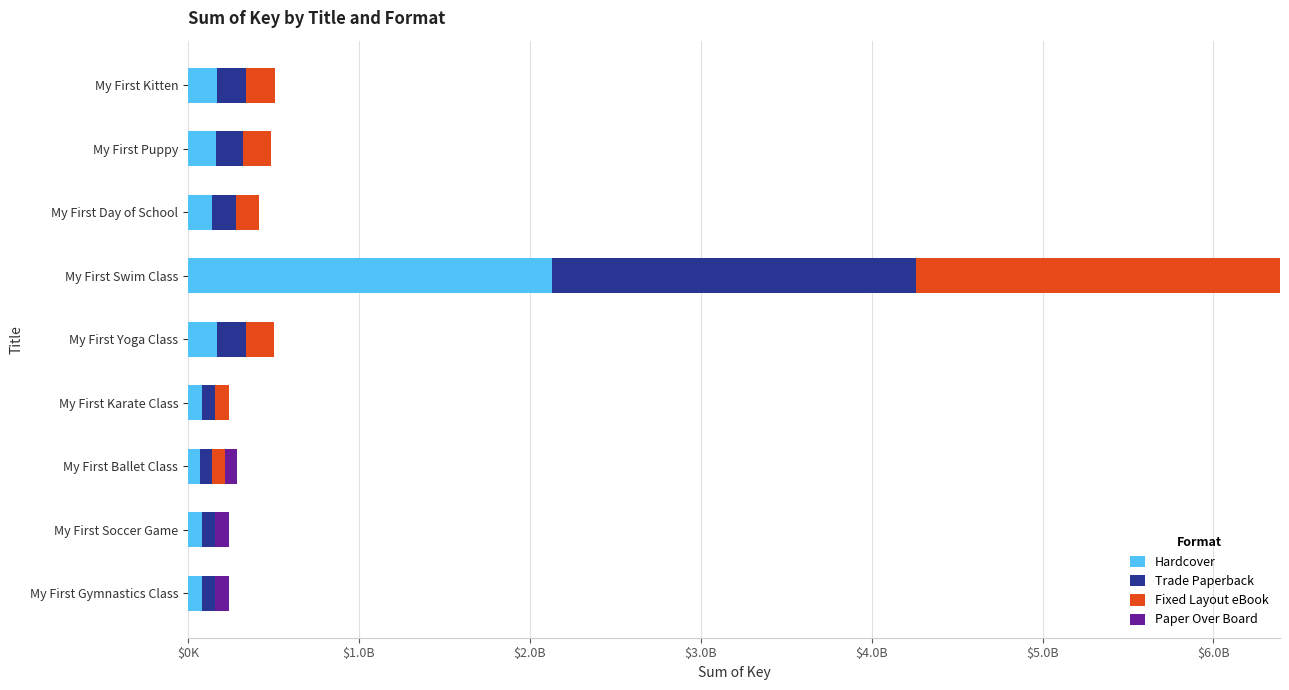

List the series in order of their peak value, lowest first.

Paper Over Board, Hardcover, Trade Paperback, Fixed Layout eBook